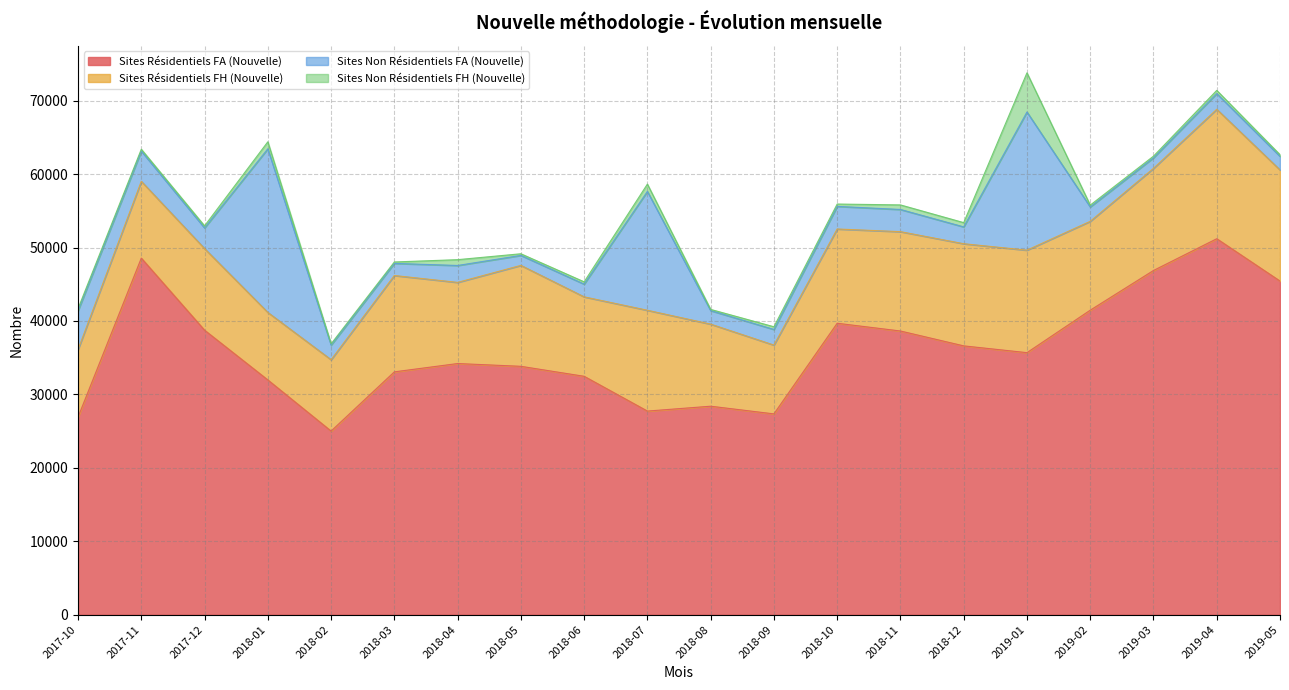

Between 2017-10 and 2019-03, which series saw the biggest shift?

Sites Résidentiels FA (Nouvelle)